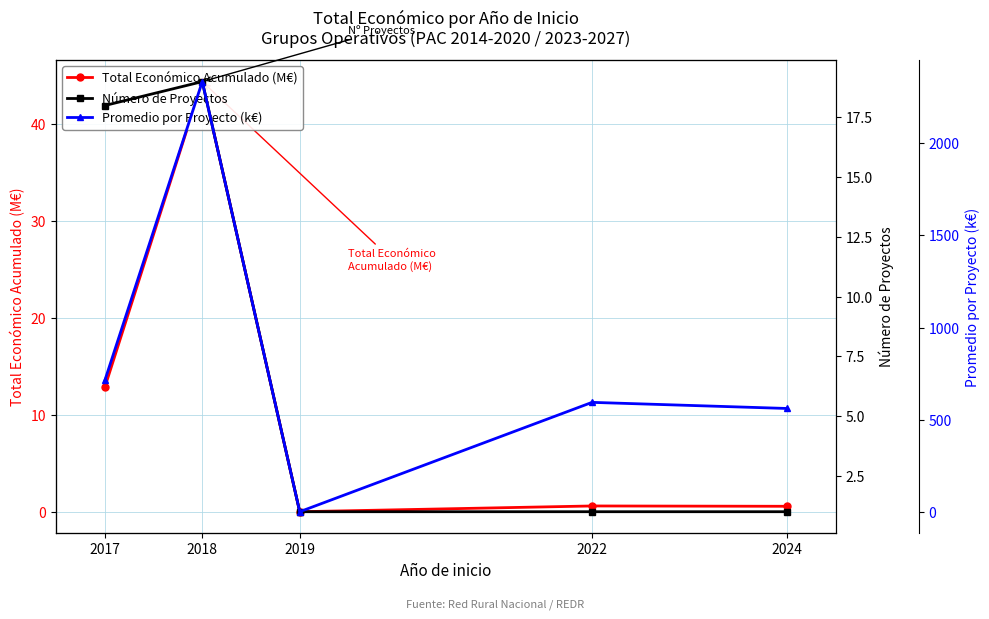

Where is the first local maximum for Número de Proyectos?

2018